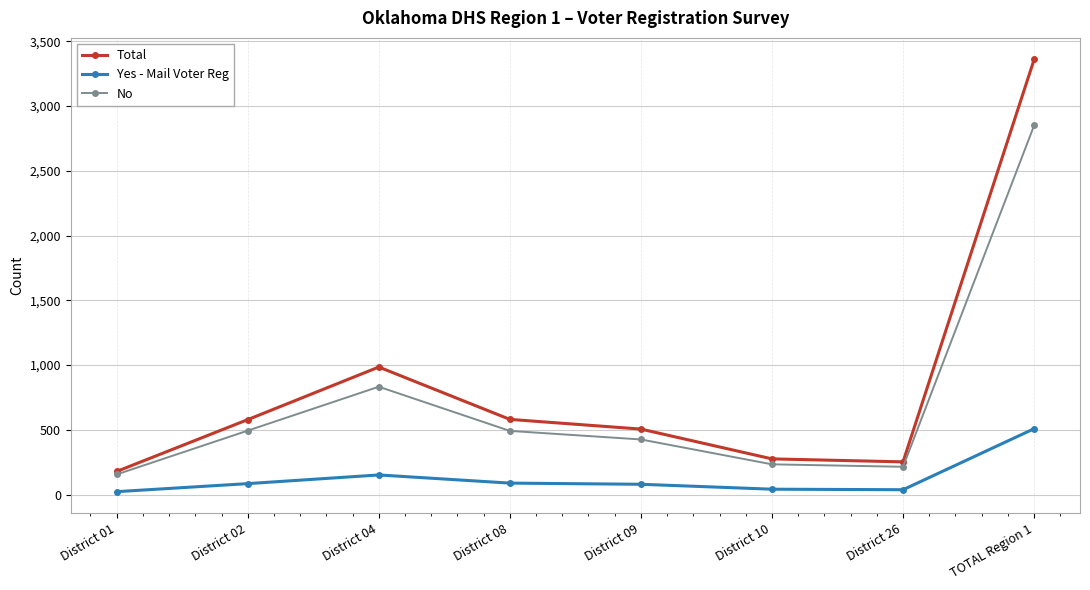

What is the label of the 2nd point from the right?

District 26